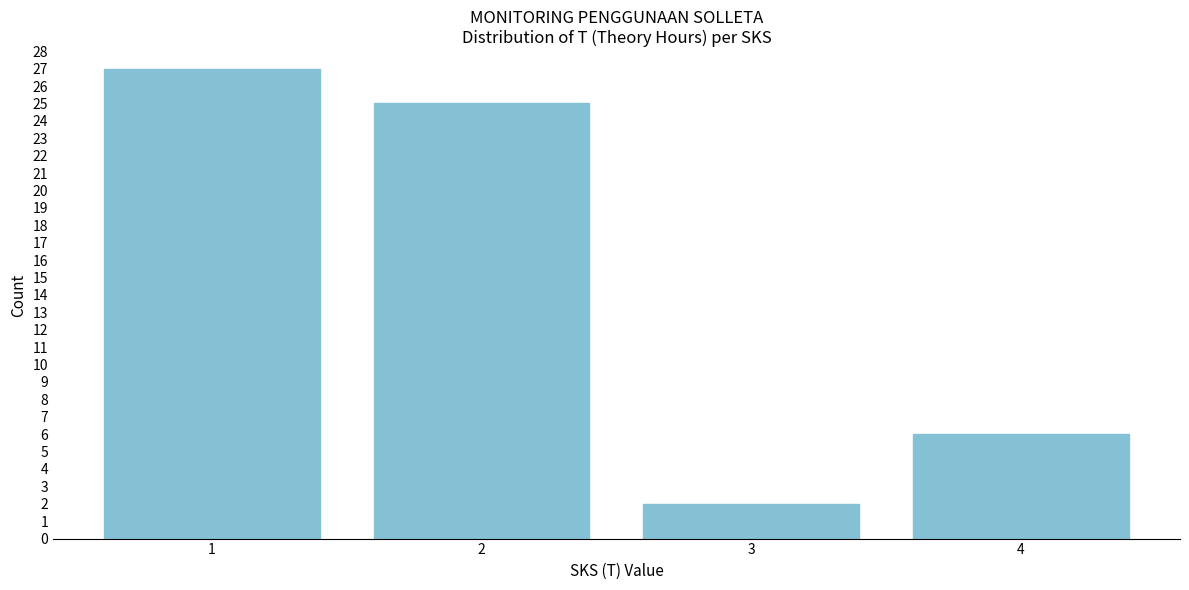

Reading right to left, transcribe all the data shown in this chart.

6	2	25	27